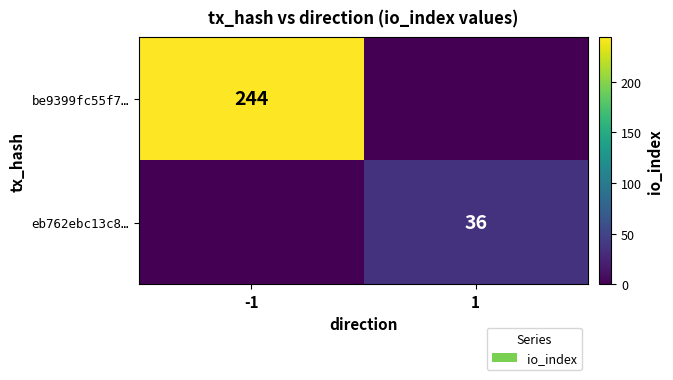

True or false: be9399fc55f7… has a value of 111 at -1.

False